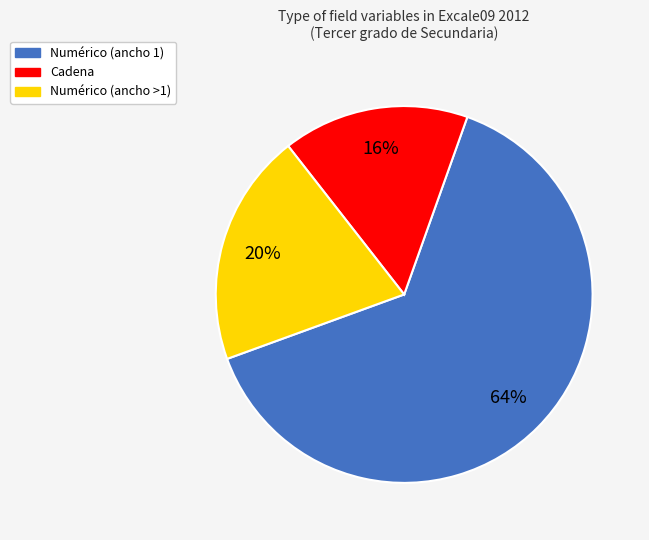

Count the number of slices in the pie.

3